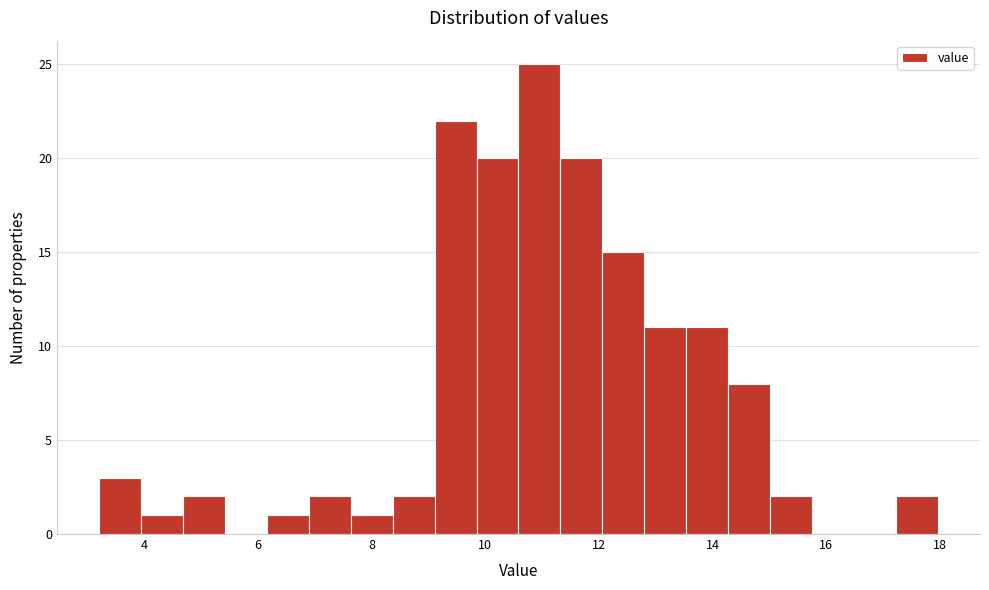

Around what value on the x-axis is the tallest bar? Give the approximate position of its centre, as read against the axis.

11.0